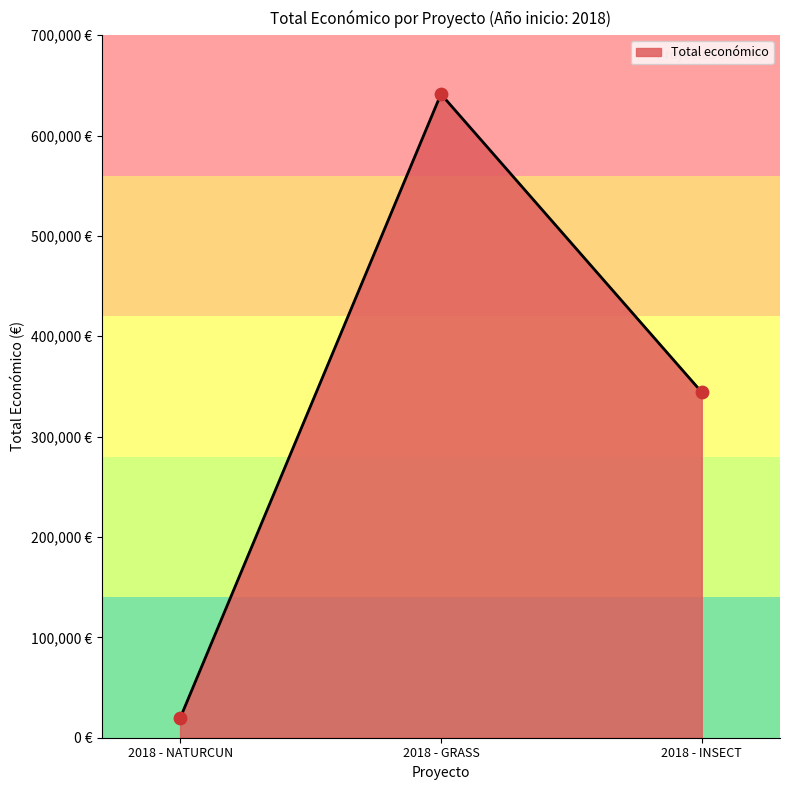

Between 2018 - GRASS and 2018 - INSECT, which is larger?

2018 - GRASS